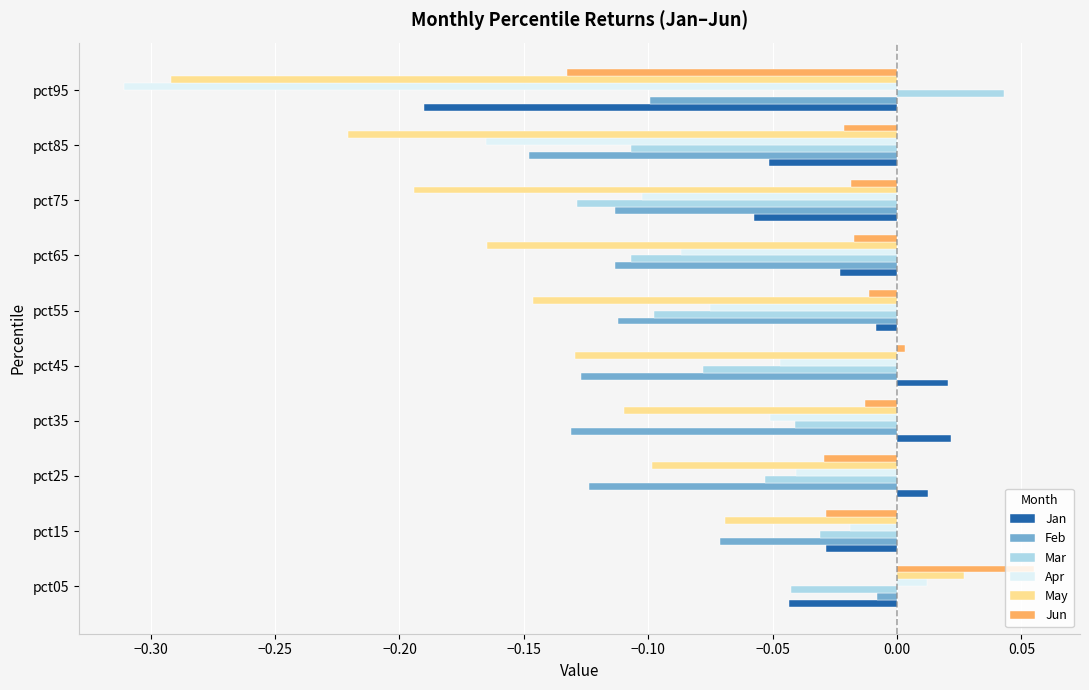

Which series has the largest range (max minus min)?

Apr